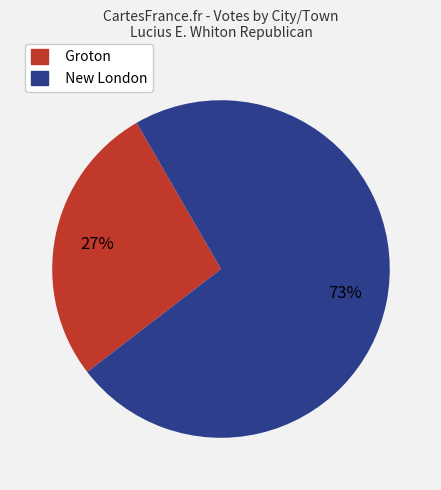

To the nearest percent, what is the difference between the New London and Groton slice percentages?

46%